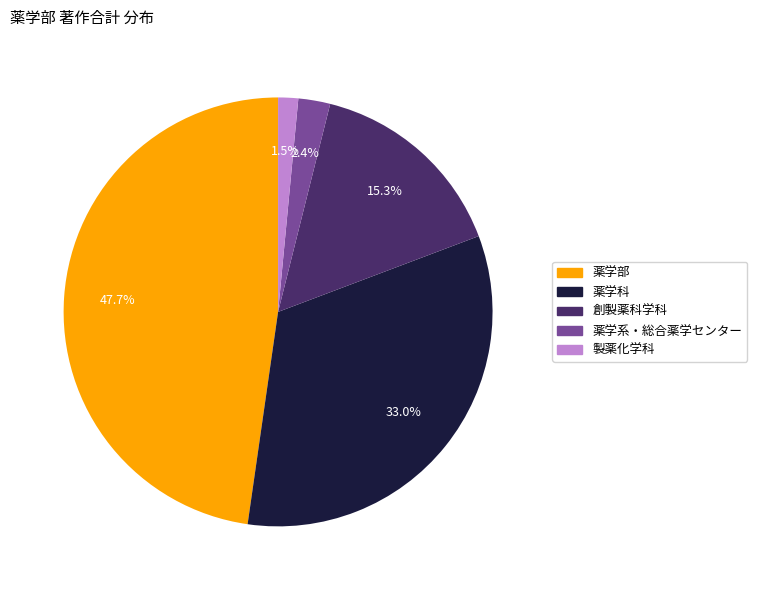

Which has a higher value, 創製薬科学科 or 薬学系・総合薬学センター?

創製薬科学科